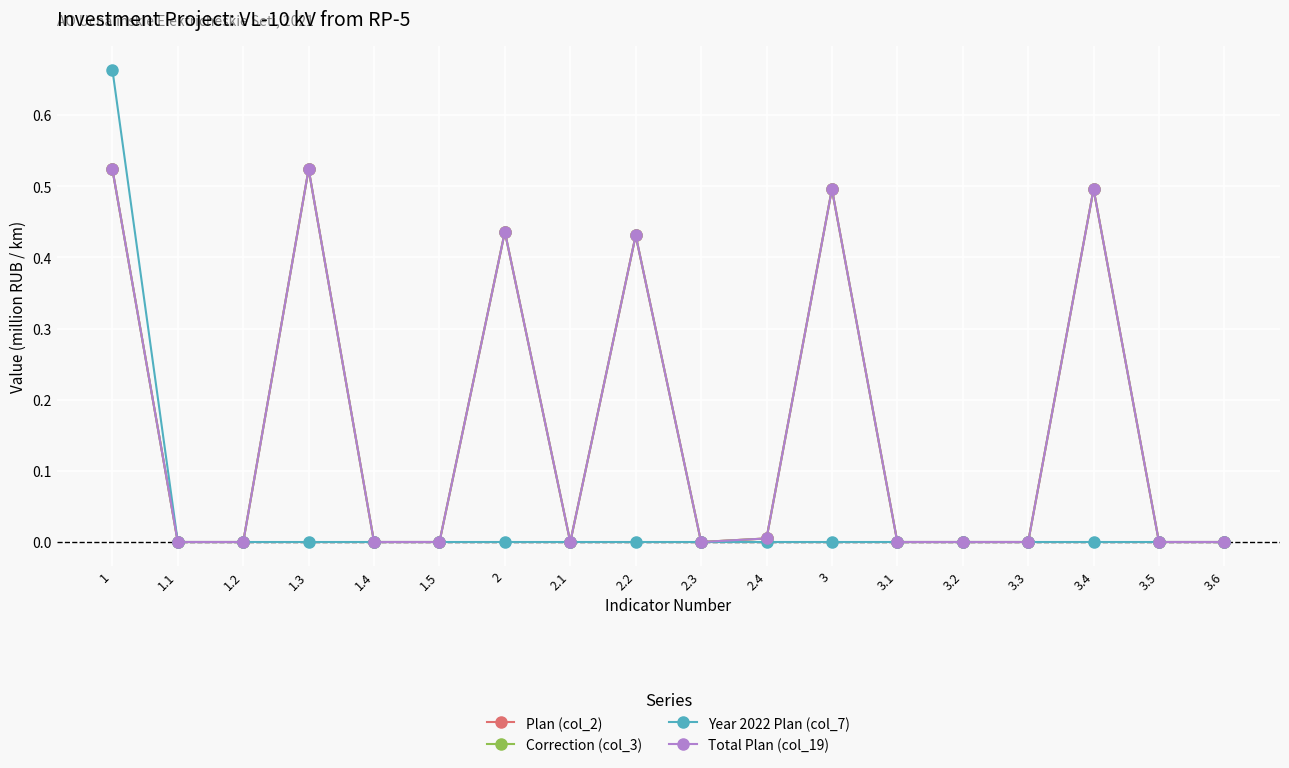

Is this an area chart (filled region under the line)?

No